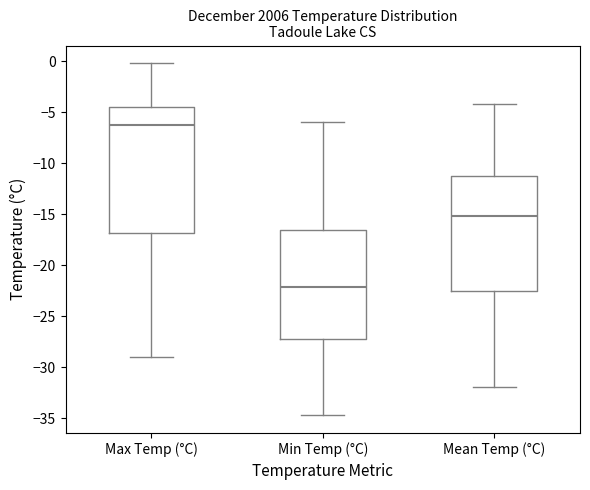

Reading left to right, transcribe this box plot: for each box, give where its median line is, the range the box spans, and where its two whiskers end, as read against the y-axis. The values are not printed on the chart, so give them approximately, as read against the axis.

Max Temp (°C): median -6.5, box -17.0 to -4.5, whiskers -29.0 to 0.0
Min Temp (°C): median -22.0, box -27.0 to -16.5, whiskers -34.5 to -6.0
Mean Temp (°C): median -15.0, box -22.5 to -11.0, whiskers -32.0 to -4.0